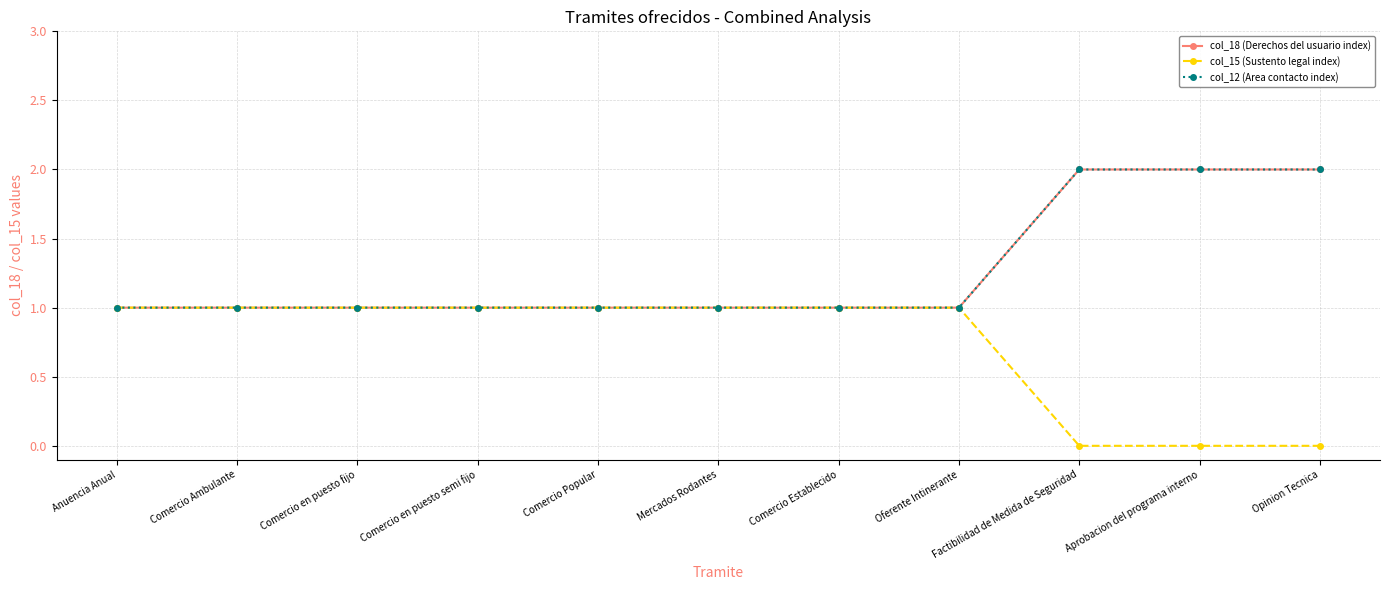

What is the average value of the col_15 (Sustento legal index) series?

1